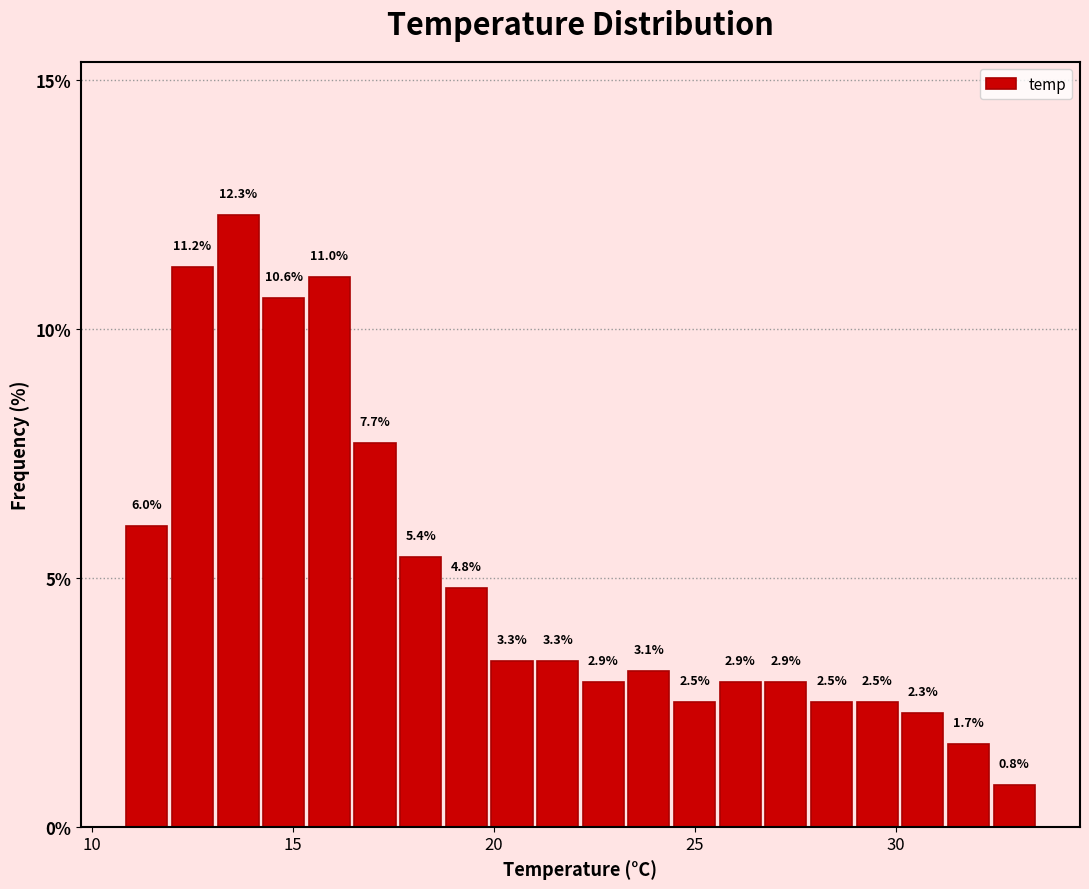

Read against the x-axis, roughly where is the centre of the tallest bar?

13.5